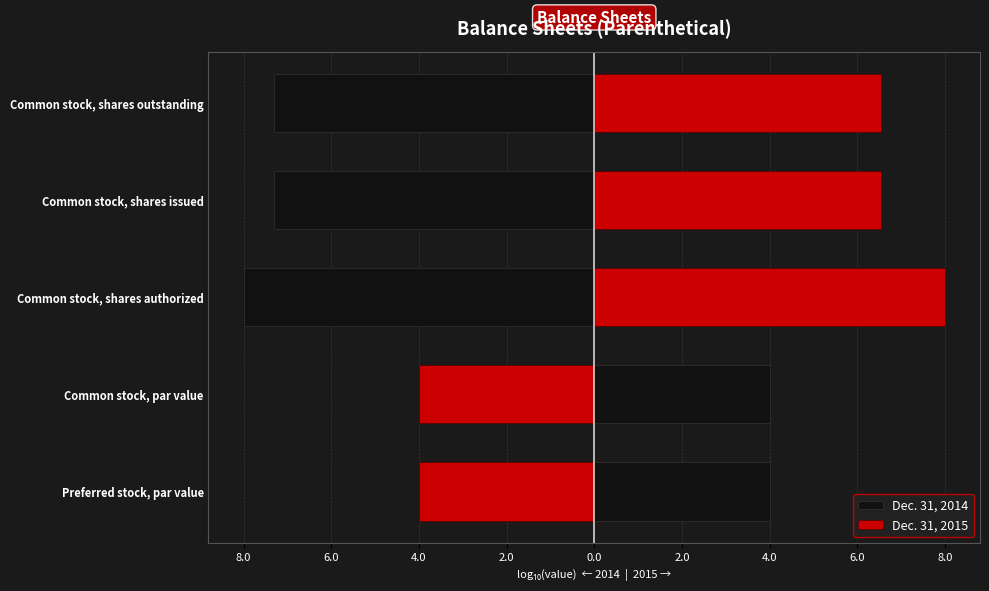

Reading right to left, transcribe all the data shown in this chart.

Dec. 31, 2014: -7.3	-7.3	-8.0	4.0	4.0
Dec. 31, 2015: 6.5	6.5	8.0	-4.0	-4.0